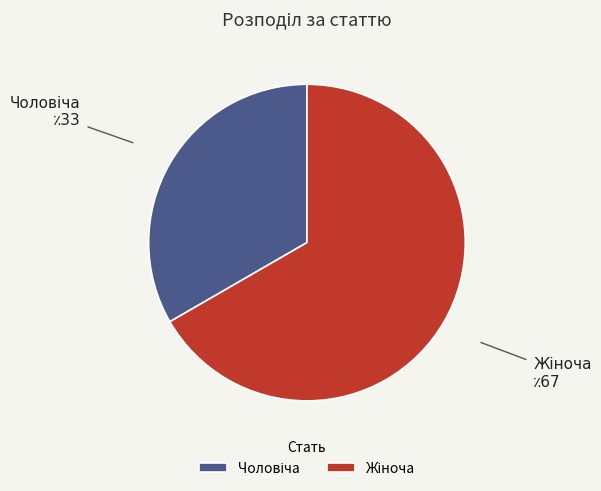

Is there a majority slice in this chart?

Yes